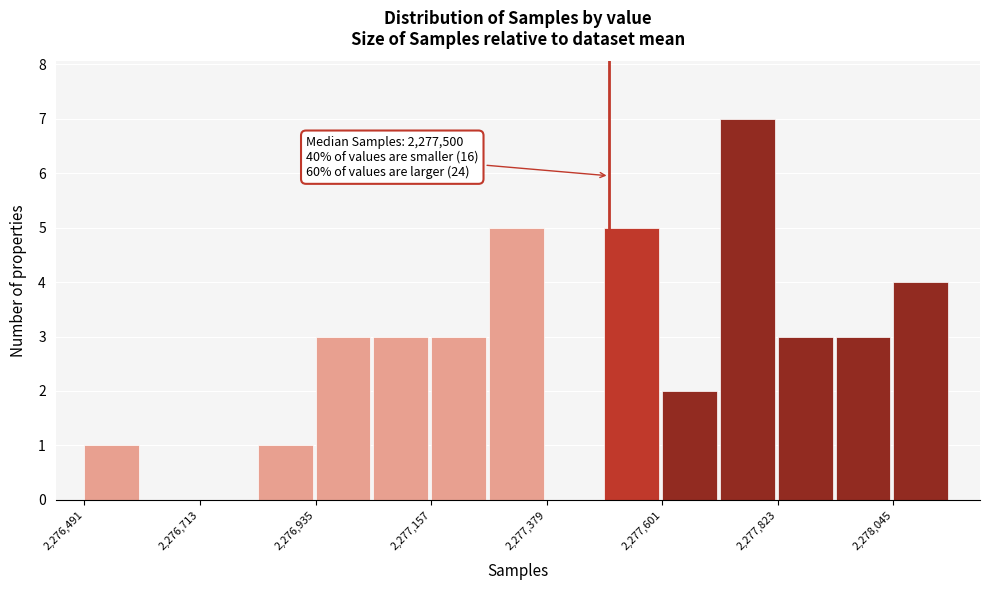

Around what value on the x-axis is the tallest bar? Give the approximate position of its centre, as read against the axis.

2277750